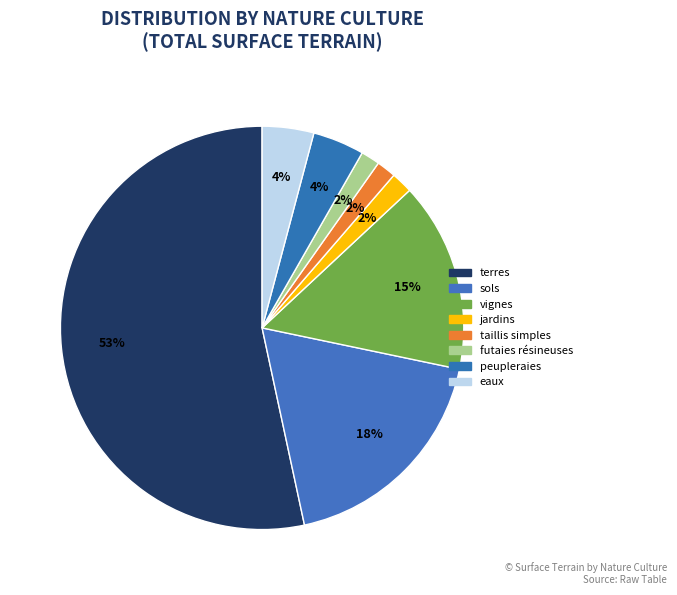

Do terres and eaux together represent more than half of the pie?

Yes